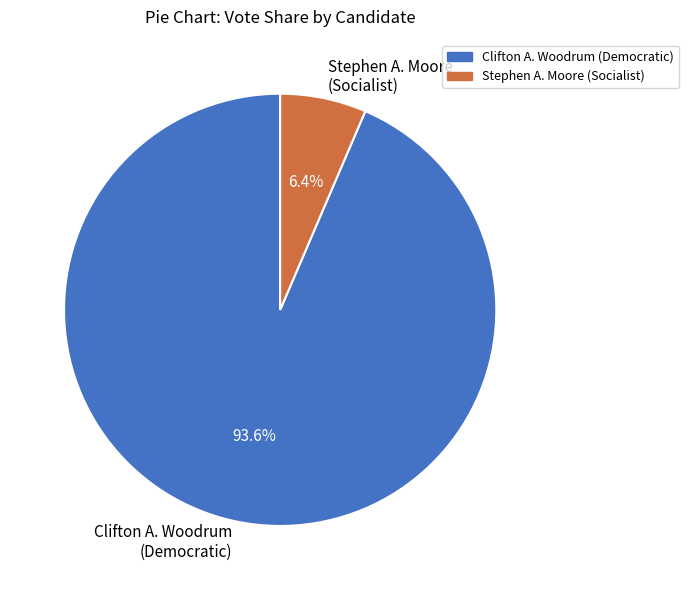

Combined, what portion of the pie is Stephen A. Moore (Socialist) and Clifton A. Woodrum (Democratic)?

100.0%